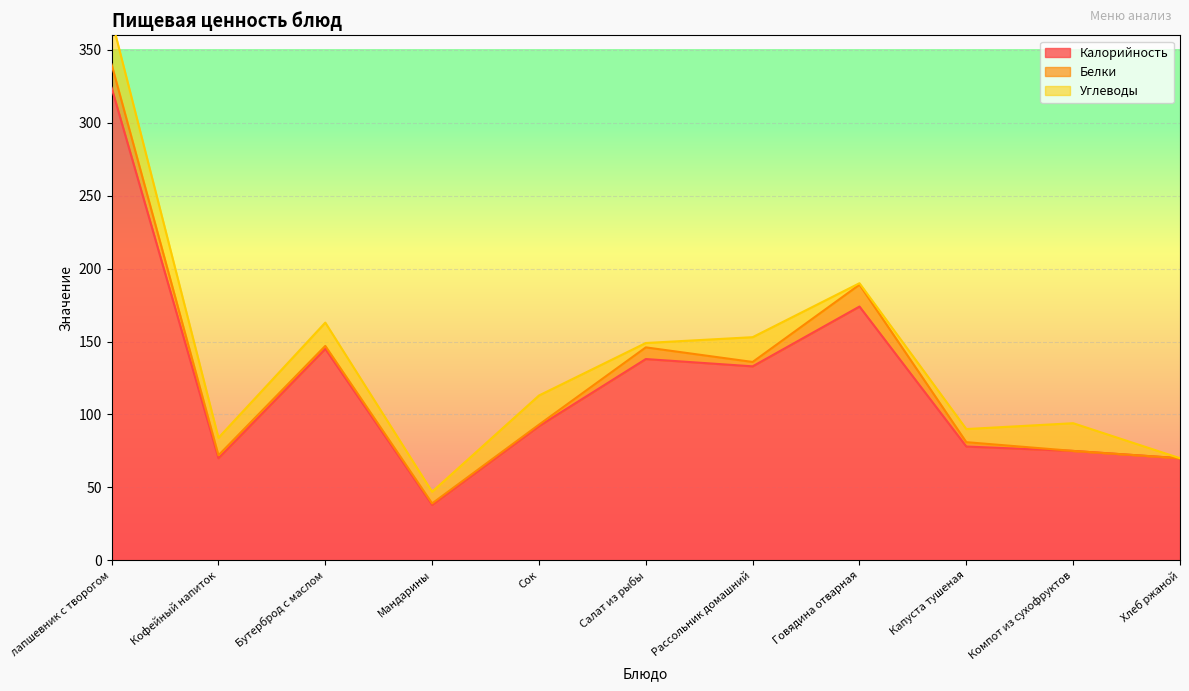

At which label does Белки first exceed 2?

лапшевник с творогом